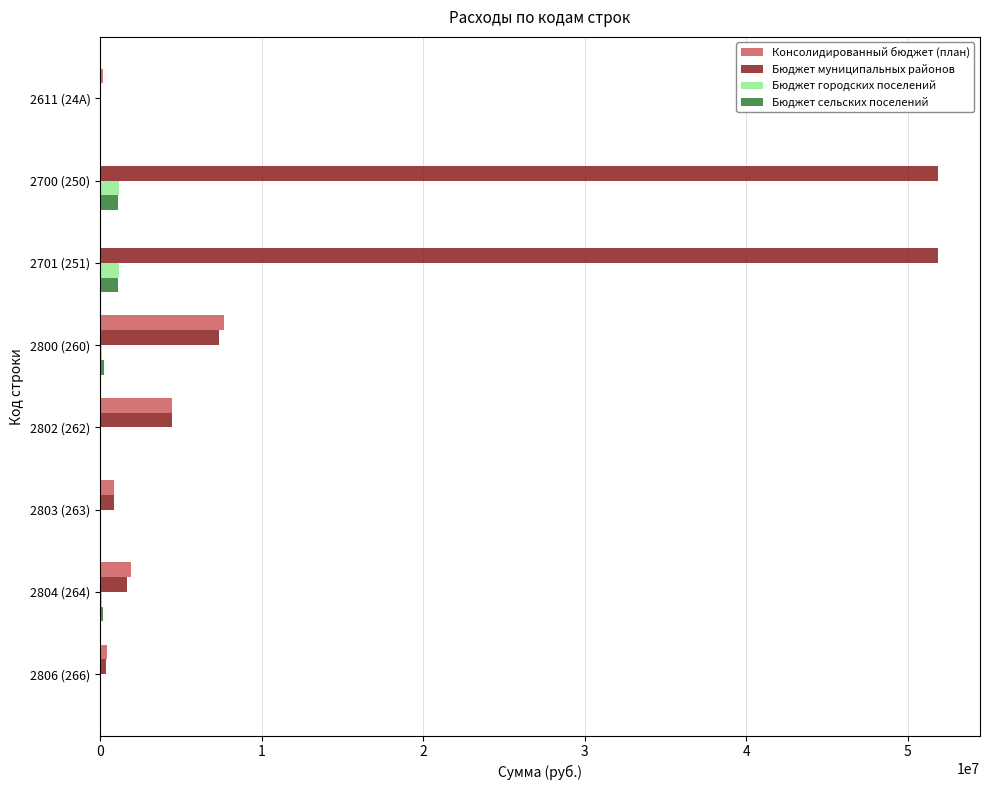

What is the greatest value displayed?

51879225.5